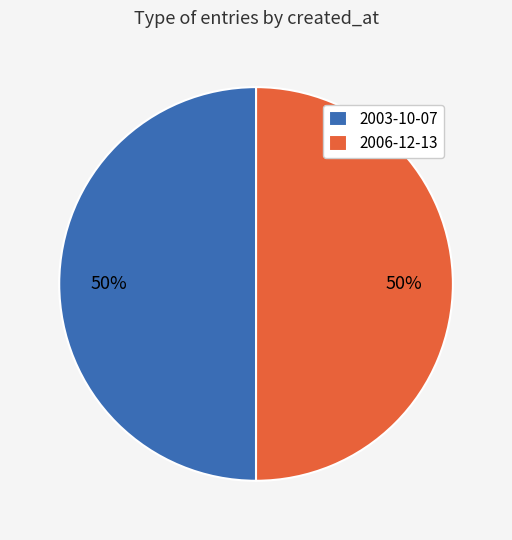

Count the number of slices in the pie.

2